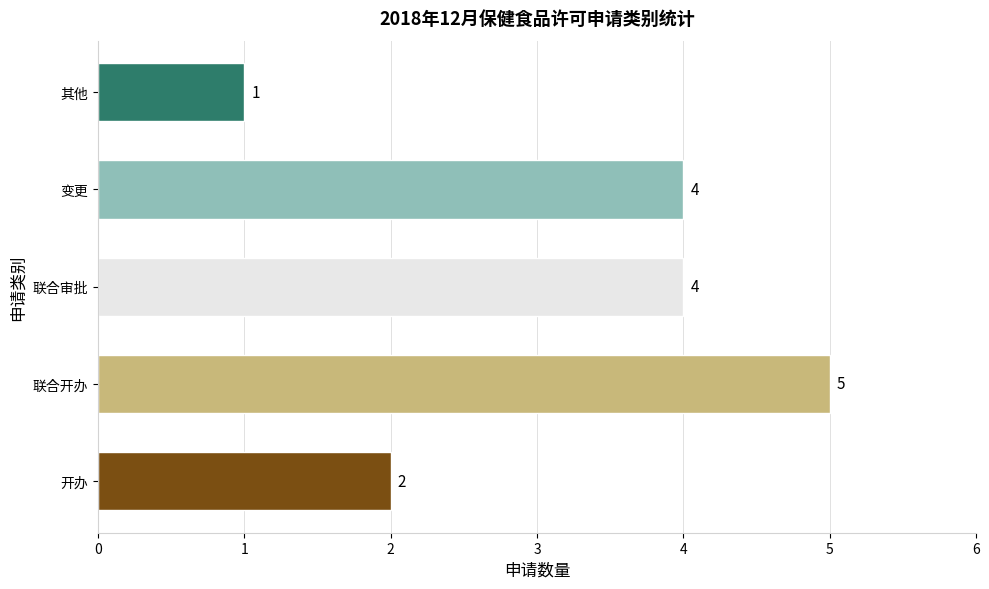

Reading top to bottom, what are all the values shown in this chart?

1	4	4	5	2